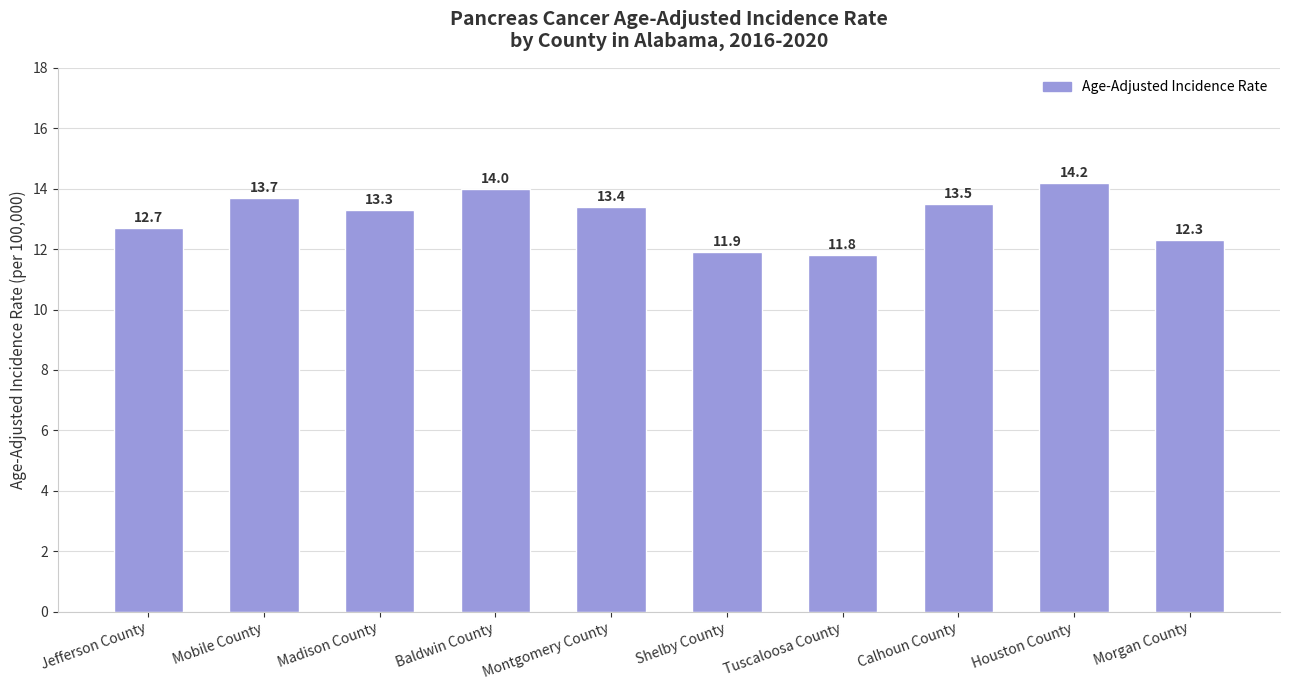

List the labels in order of value, smallest first.

Tuscaloosa County, Shelby County, Morgan County, Jefferson County, Madison County, Montgomery County, Calhoun County, Mobile County, Baldwin County, Houston County